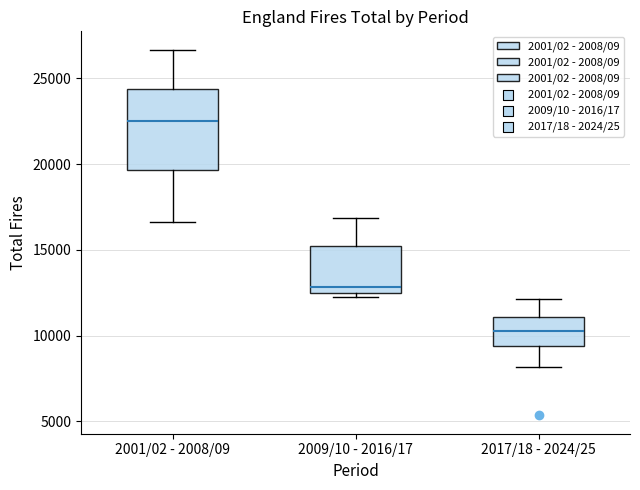

Reading left to right, read every box against the y-axis: the position of its median line, the range the box covers, and the ends of its whiskers. The values are not printed on the chart, so give them approximately, as read against the axis.

2001/02 - 2008/09: median 22500, box 19500 to 24500, whiskers 16500 to 26500
2009/10 - 2016/17: median 13000, box 12500 to 15000, whiskers 12000 to 17000
2017/18 - 2024/25: median 10500, box 9500 to 11000, whiskers 8000 to 12000